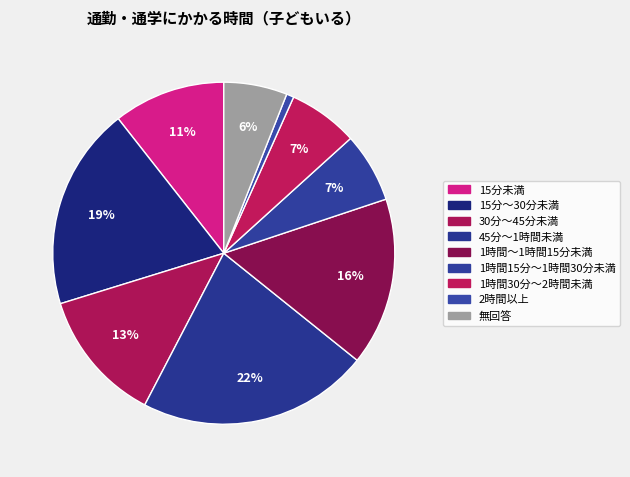

Is there a majority slice in this chart?

No